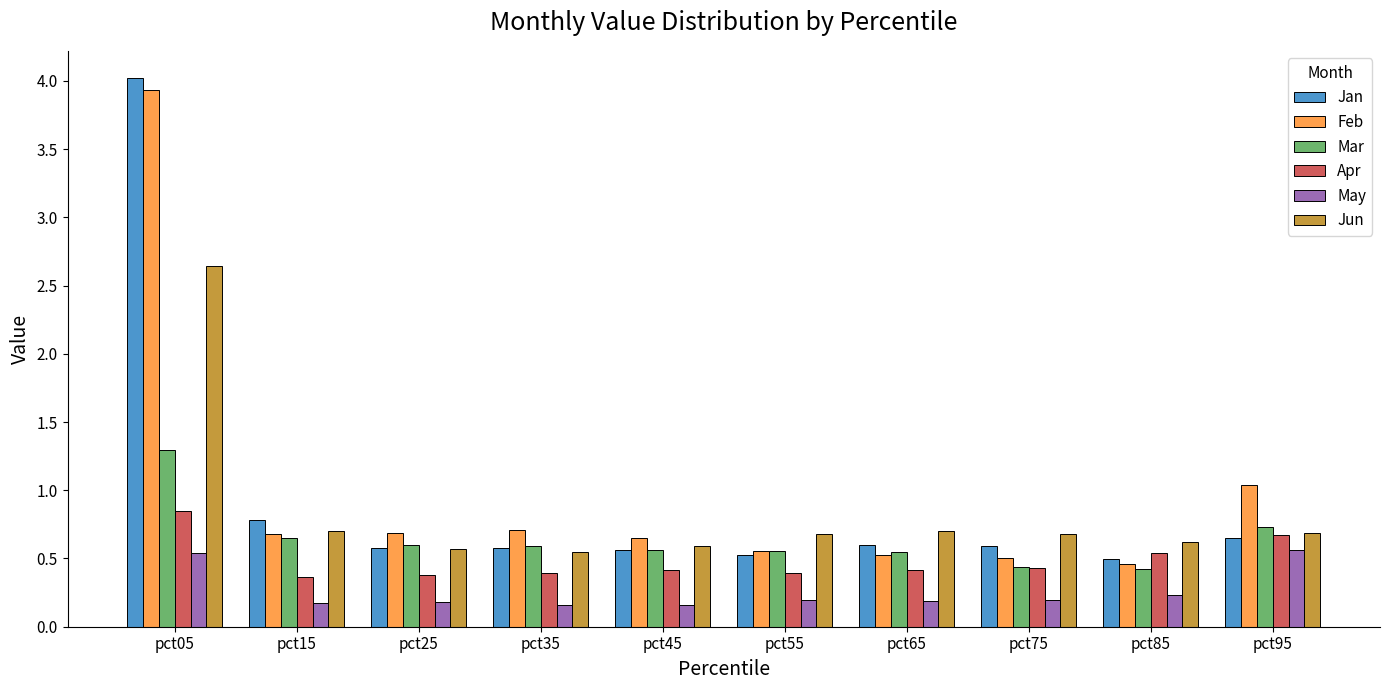

Is it true that Jun equals 1.0 at pct85?

False